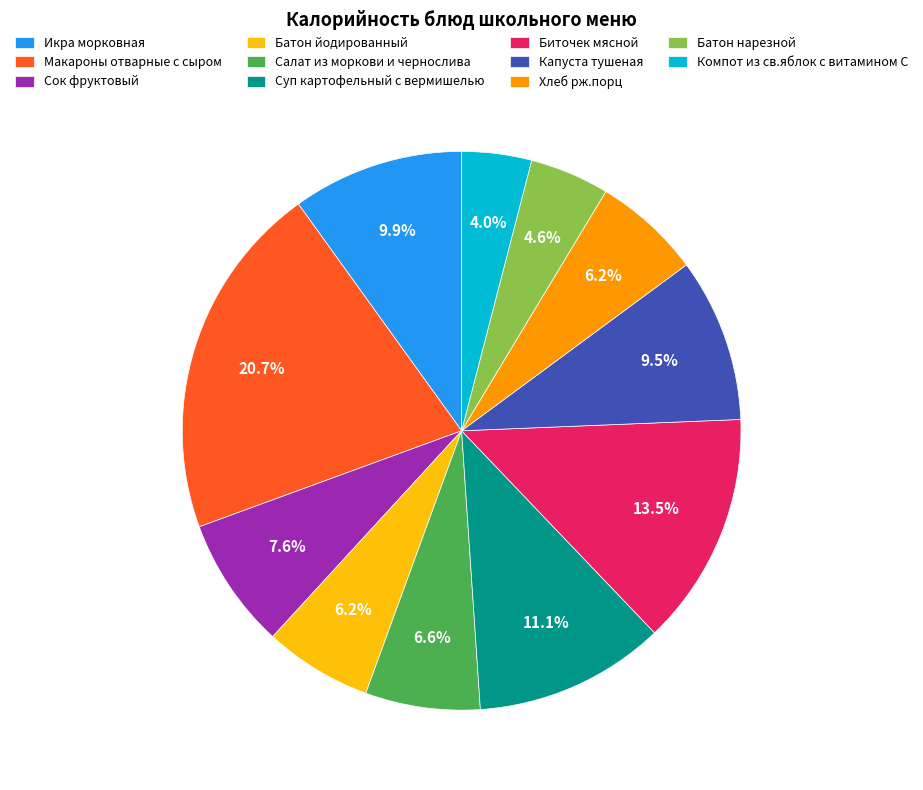

True or false: Батон йодированный accounts for 1% of the total.

False